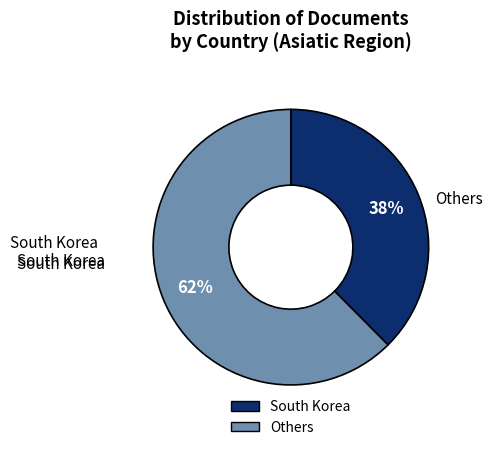

Does any single category account for the majority?

Yes